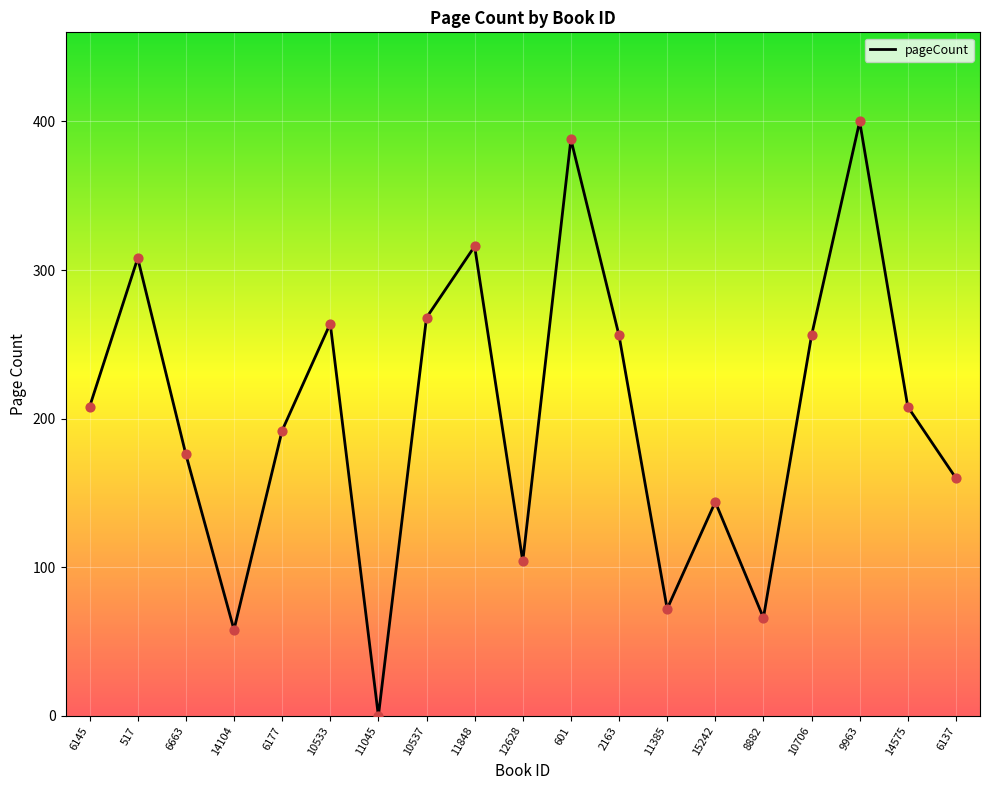

Between 11385 and 10706, which is larger?

10706